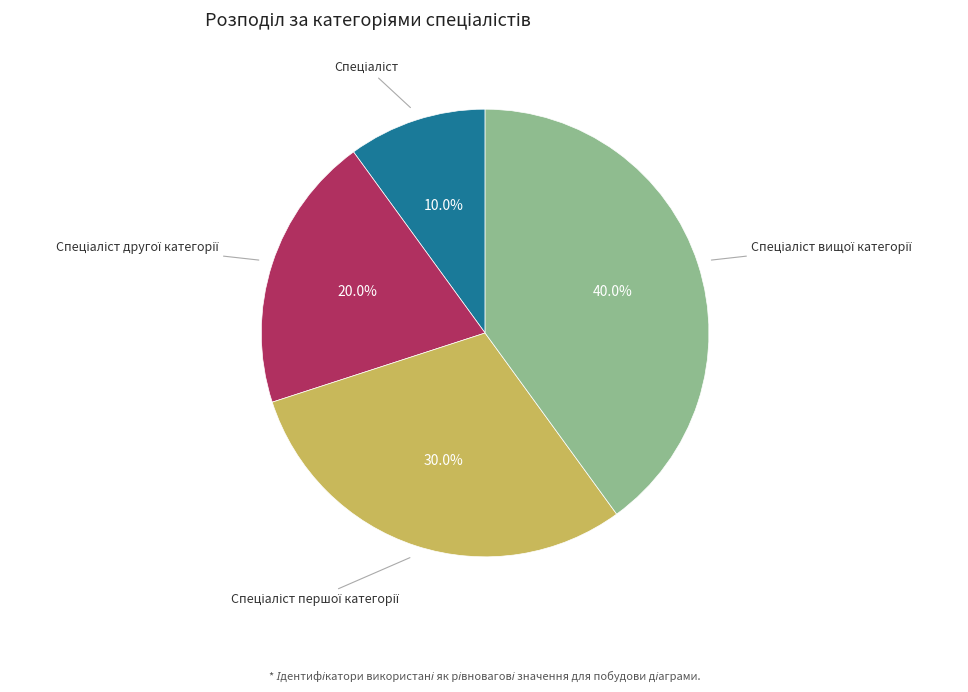

Does any single category account for the majority?

No